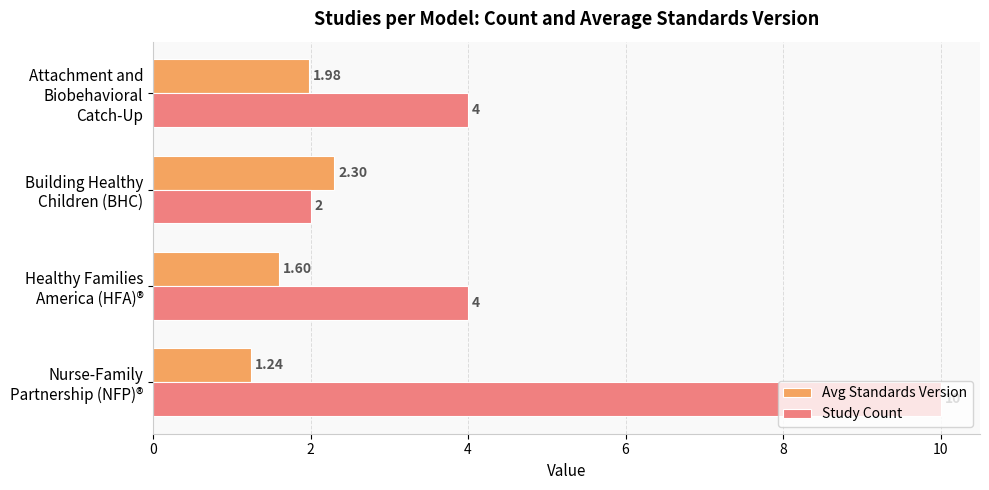

Which series has the largest range (max minus min)?

Study Count